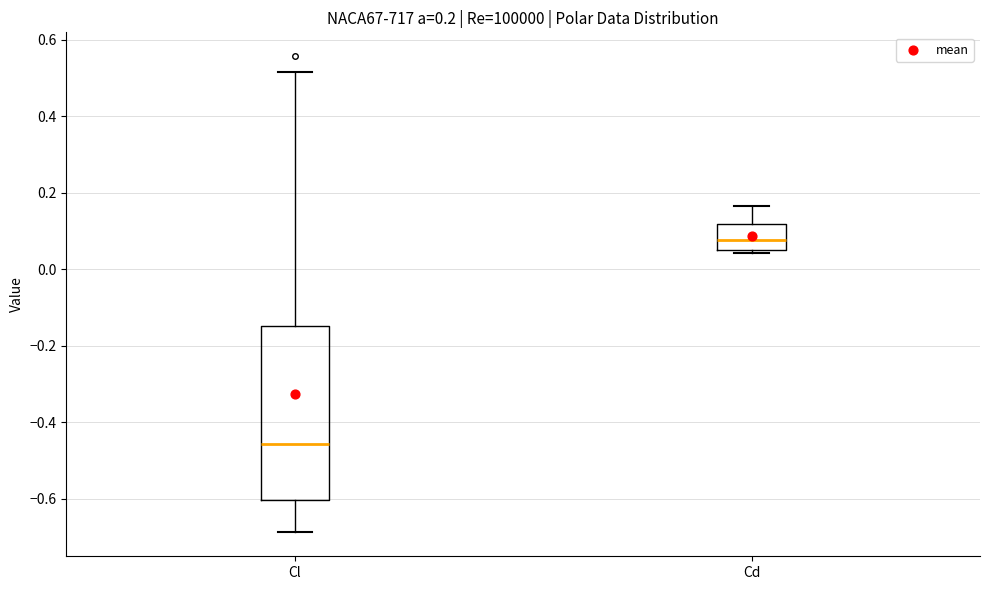

Which box is the tallest, from its lower edge to its upper edge?

Cl